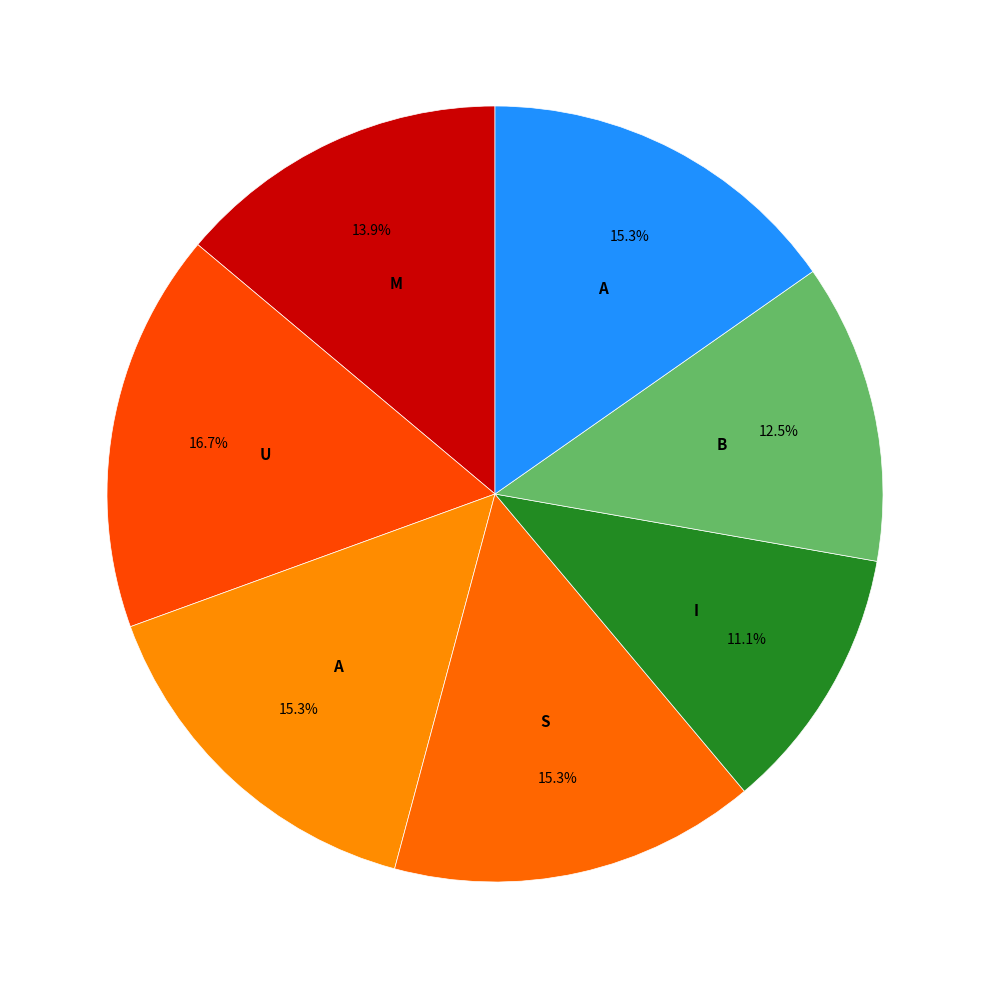

How many slices are in this pie chart?

7